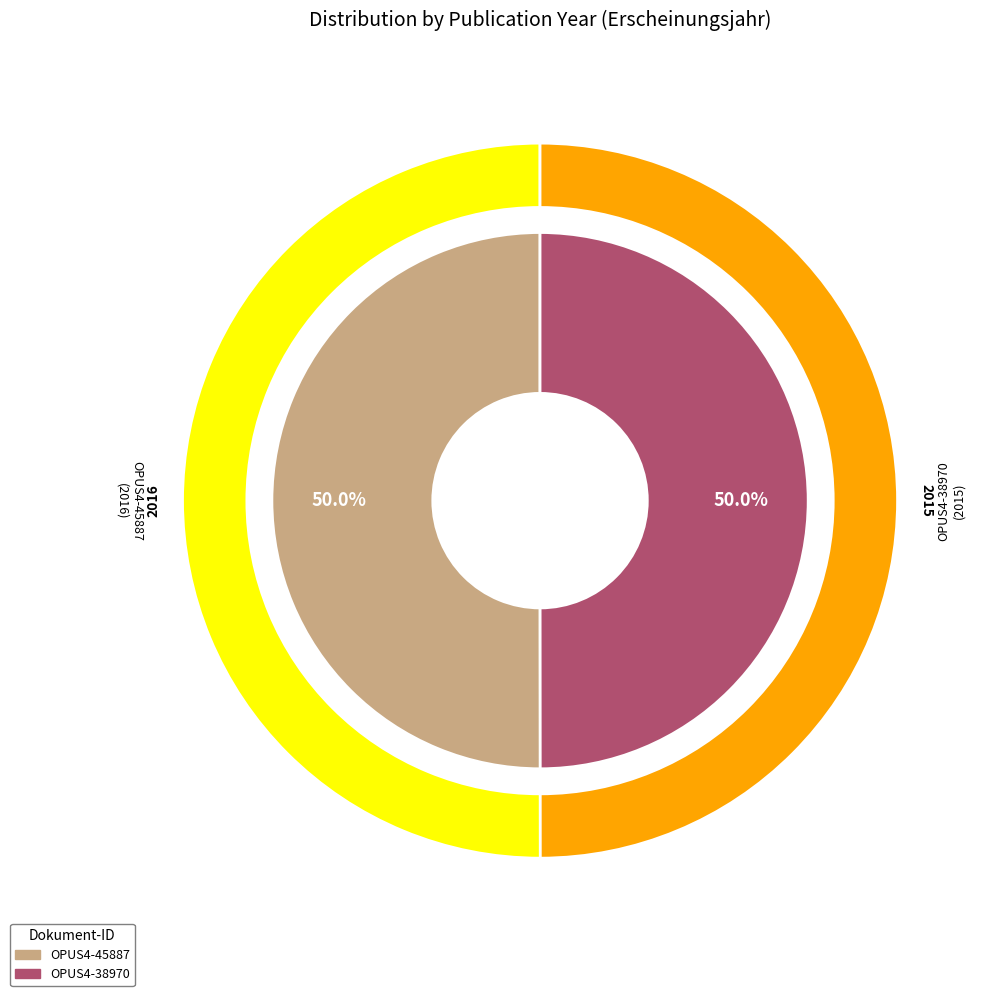

Approximately how many times larger is the value at OPUS4-38970 compared to OPUS4-45887?

1.0